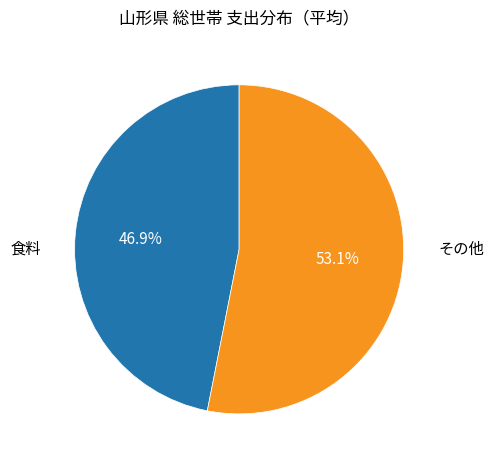

Does any single category account for the majority?

Yes